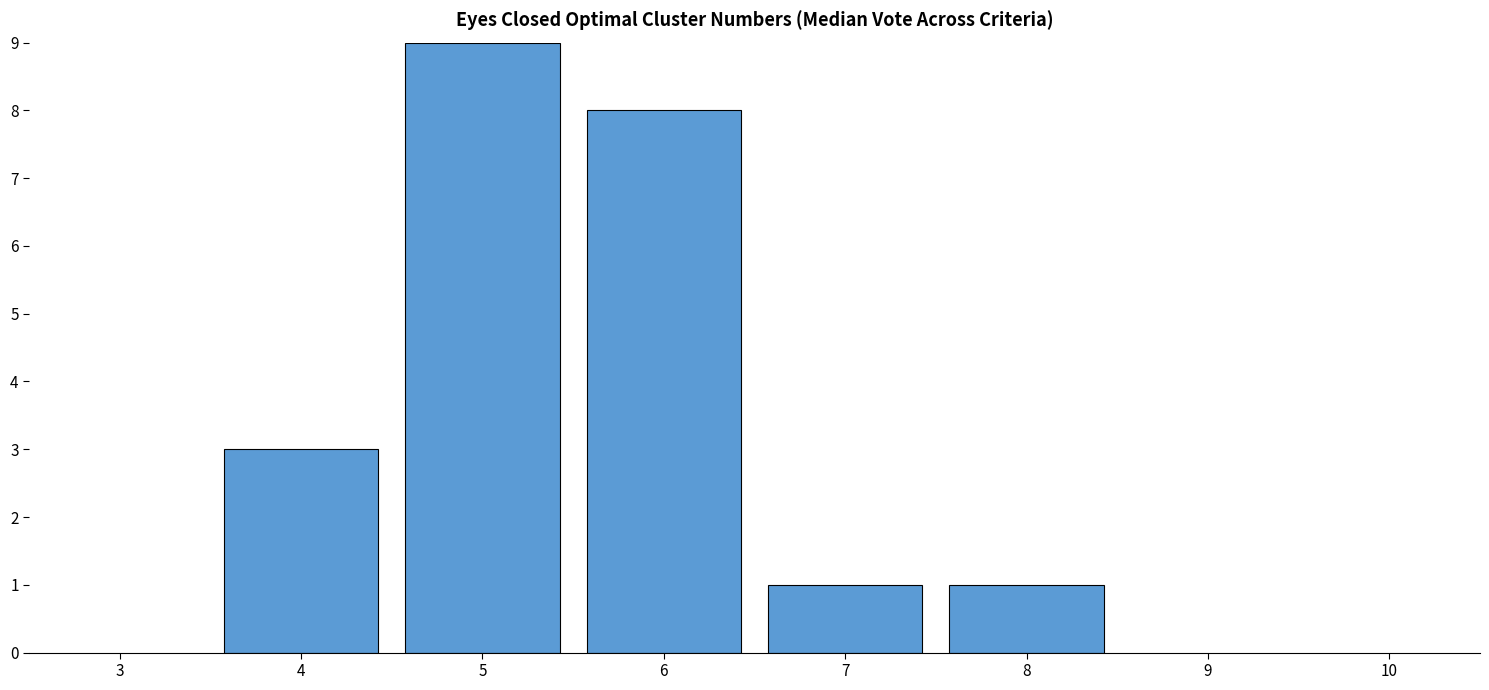

How many bars are there in total?

5